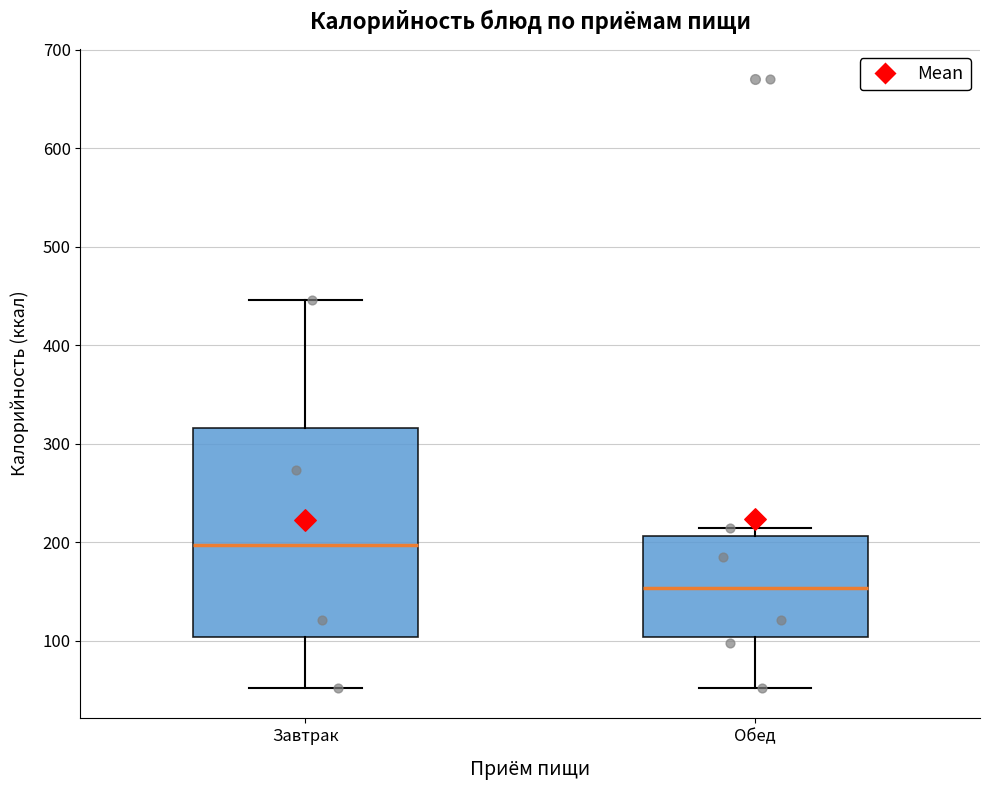

Which box's median line is the lowest?

Обед